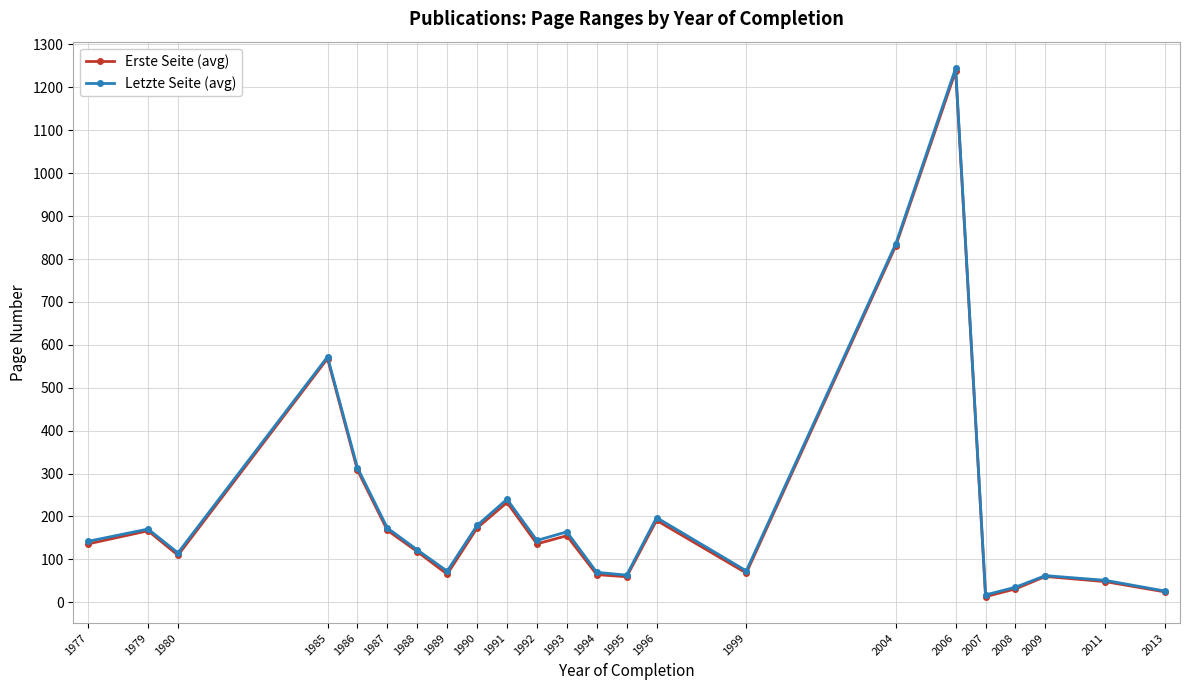

The Erste Seite (avg) series shows 1238.0 at 2006. True or false?

True